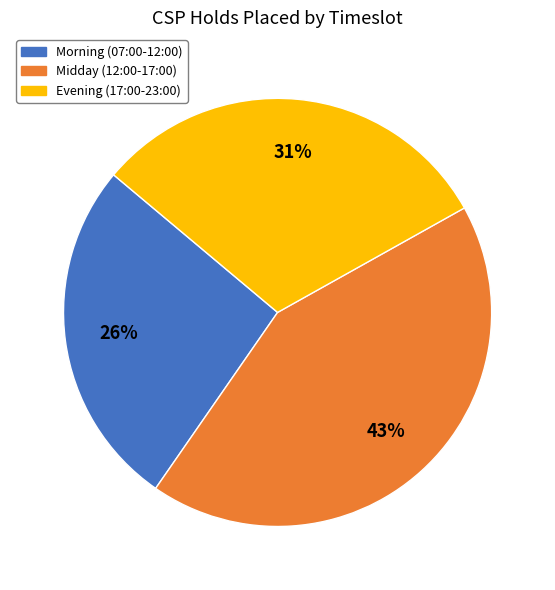

How many slices are in this pie chart?

3